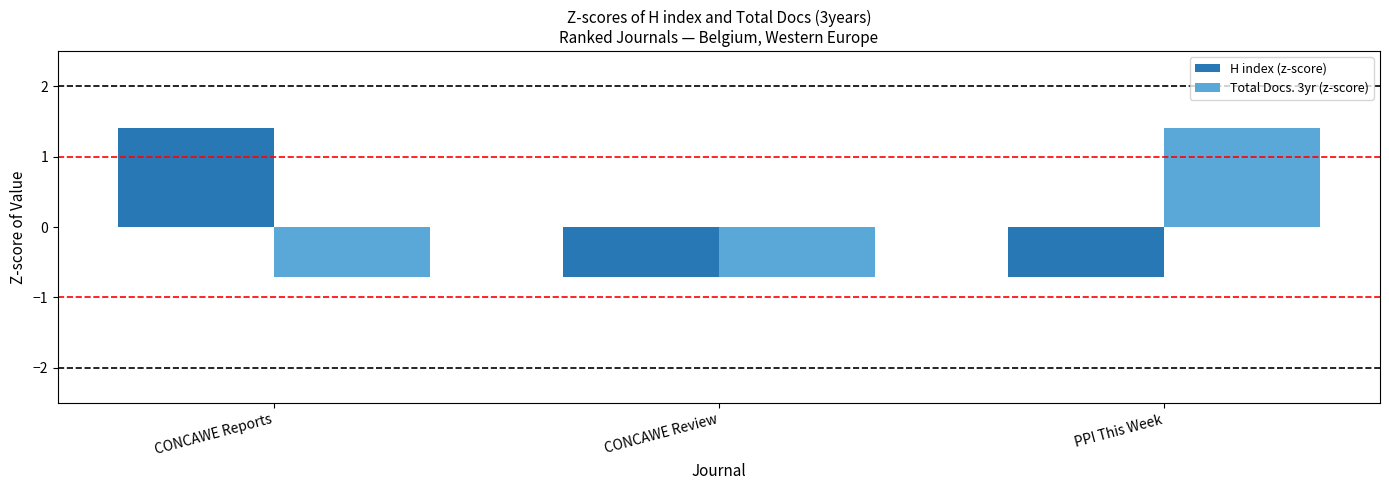

Is the value of Total Docs. 3yr (z-score) at PPI This Week greater than the value of H index (z-score) at CONCAWE Review?

Yes